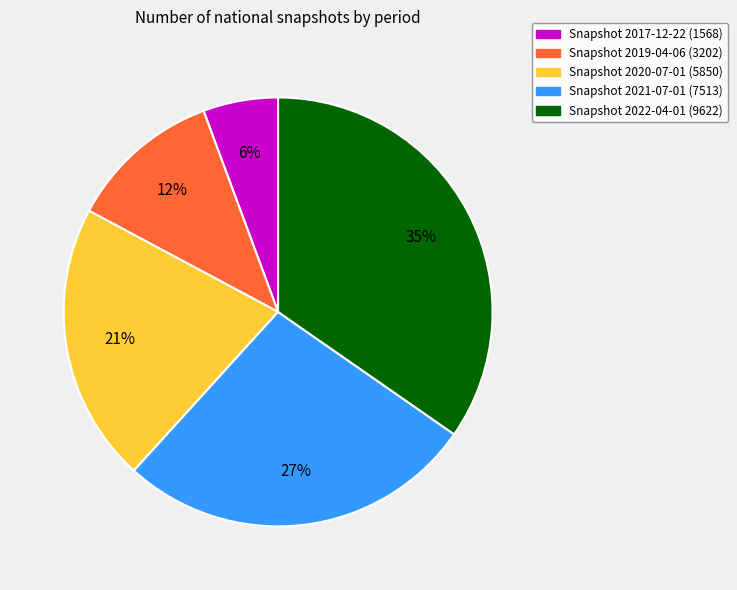

Is there a majority slice in this chart?

No